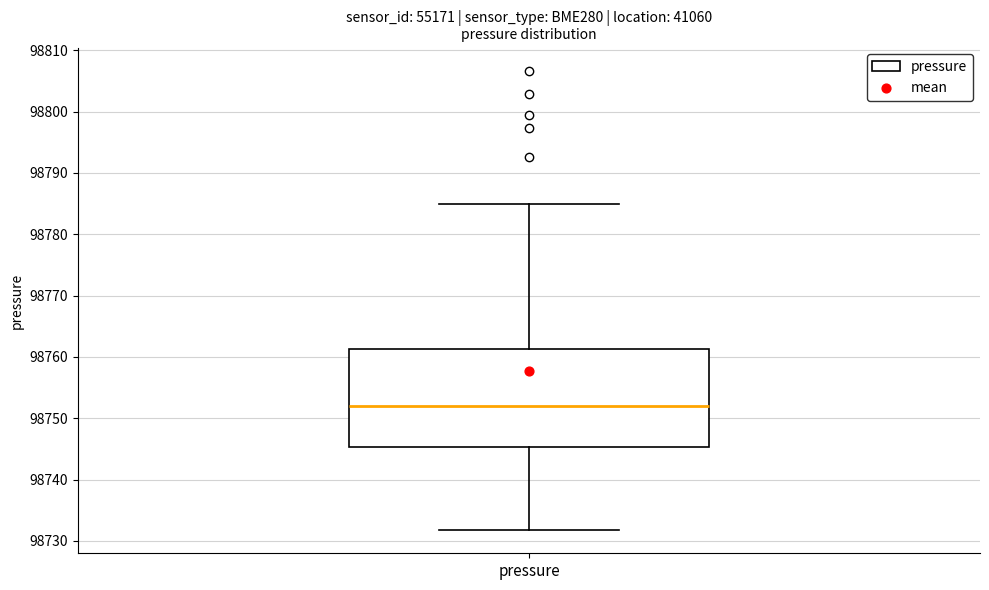

Transcribe this box plot: give where the median line is, the range the box spans, and where the two whiskers end, as read against the y-axis. The values are not printed on the chart, so give them approximately, as read against the axis.

median 98752, box 98745 to 98761, whiskers 98732 to 98785